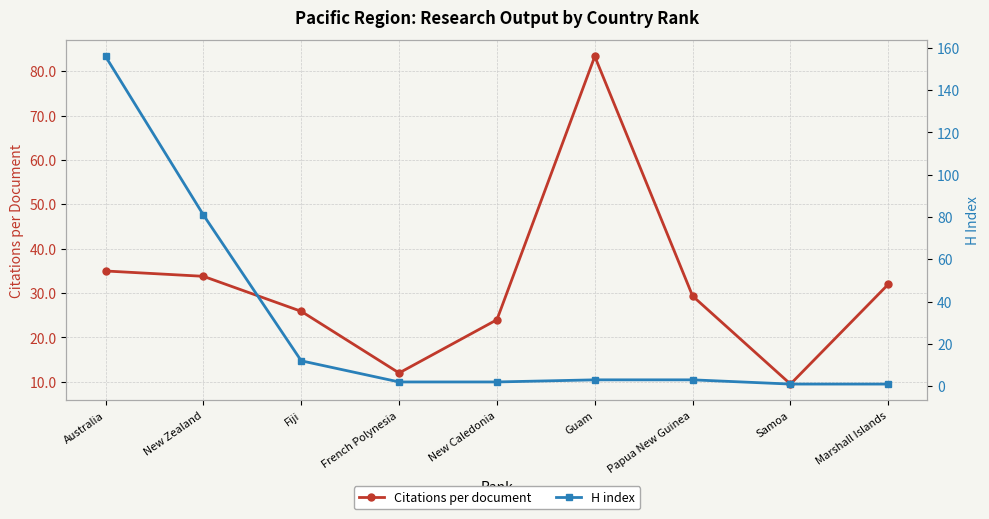

What is the label of the 4th point from the left?

French Polynesia